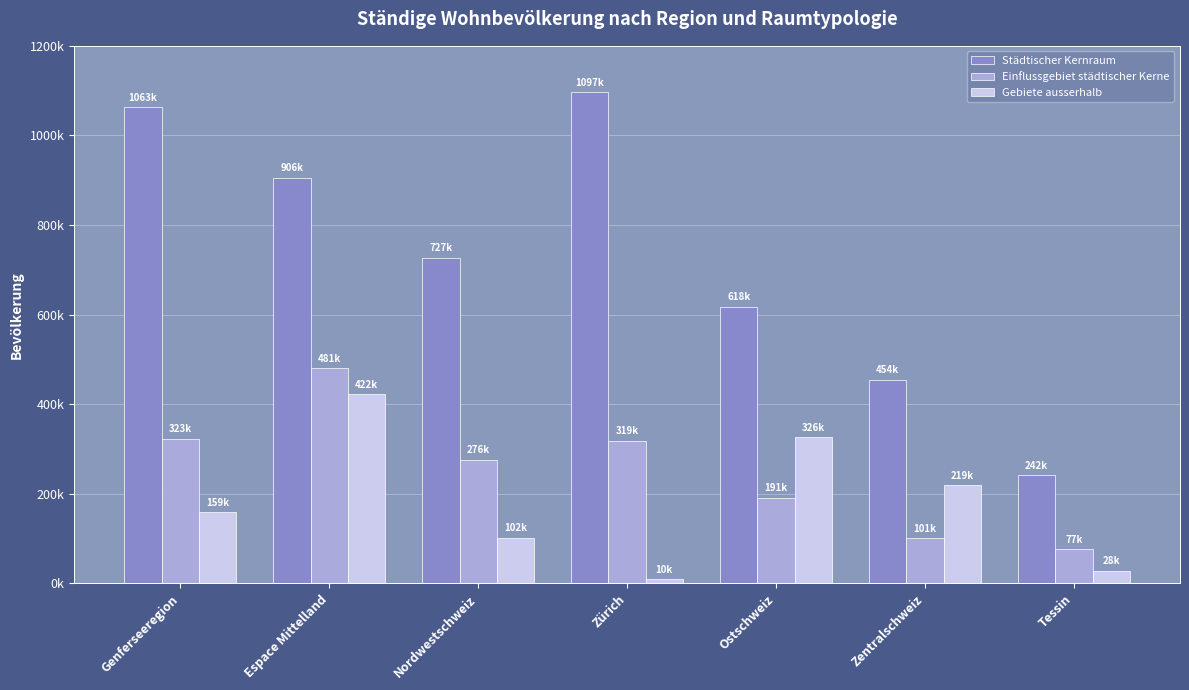

Which has a higher value, Ostschweiz or Tessin?

Ostschweiz